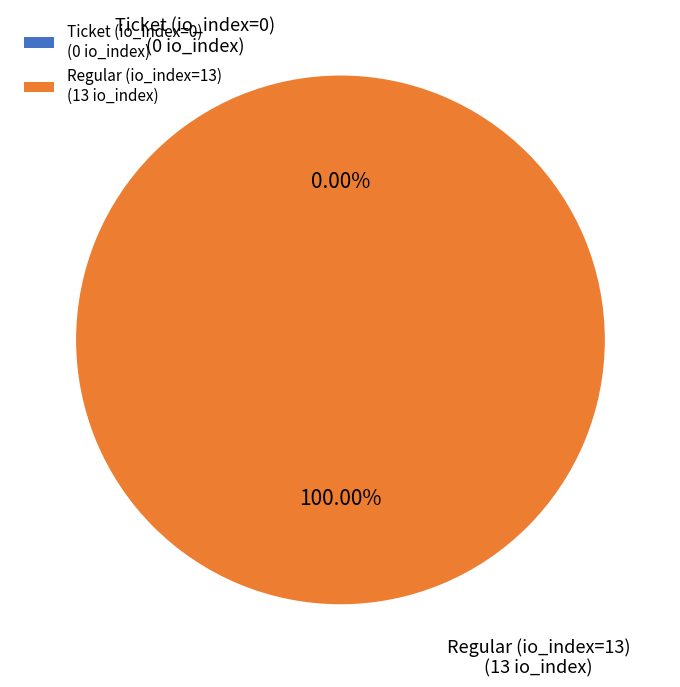

To the nearest percent, what is the difference between the largest and smallest slice percentages?

100%